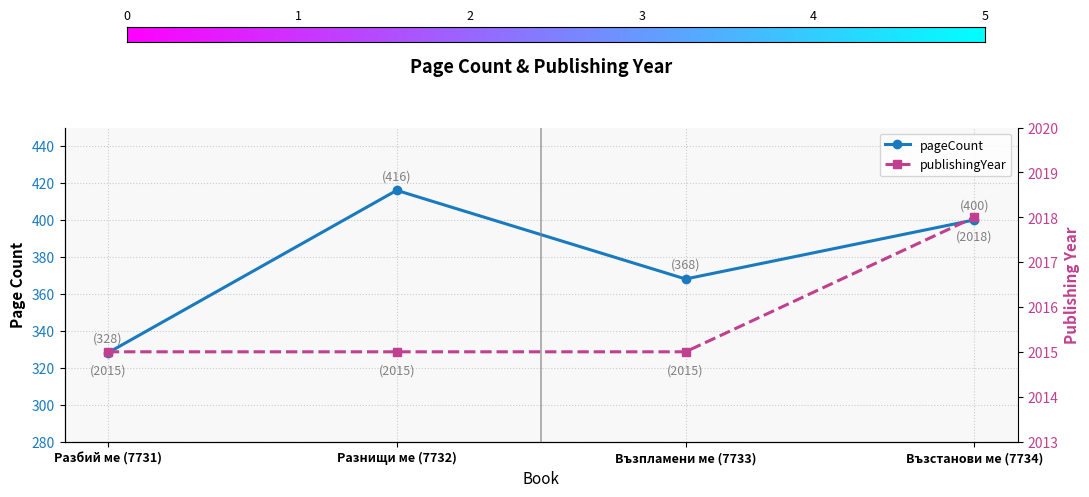

What position from the left is Възстанови ме (7734)?

4